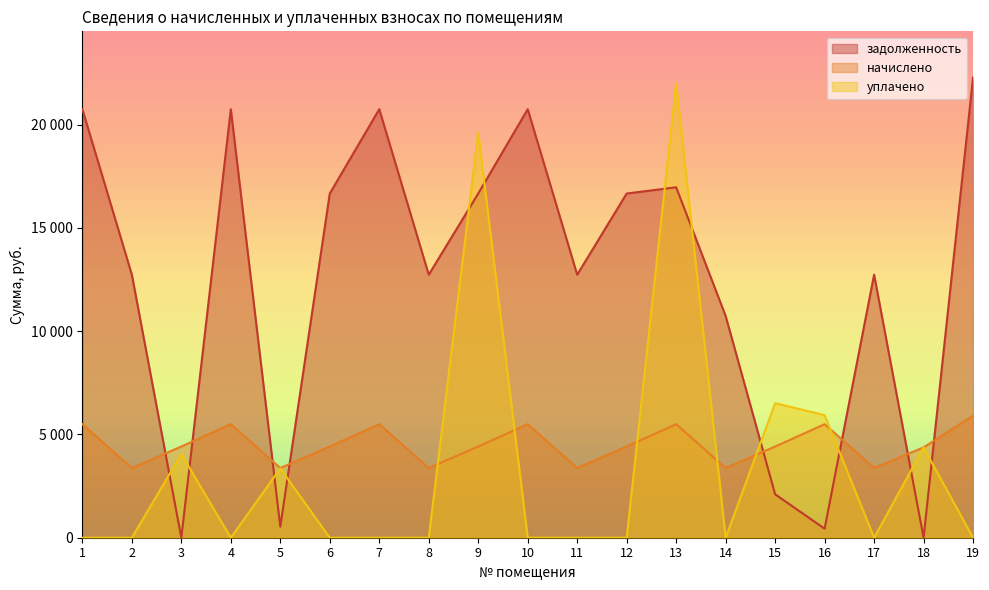

After their last crossing, which series has the higher values: начислено or задолженность?

задолженность